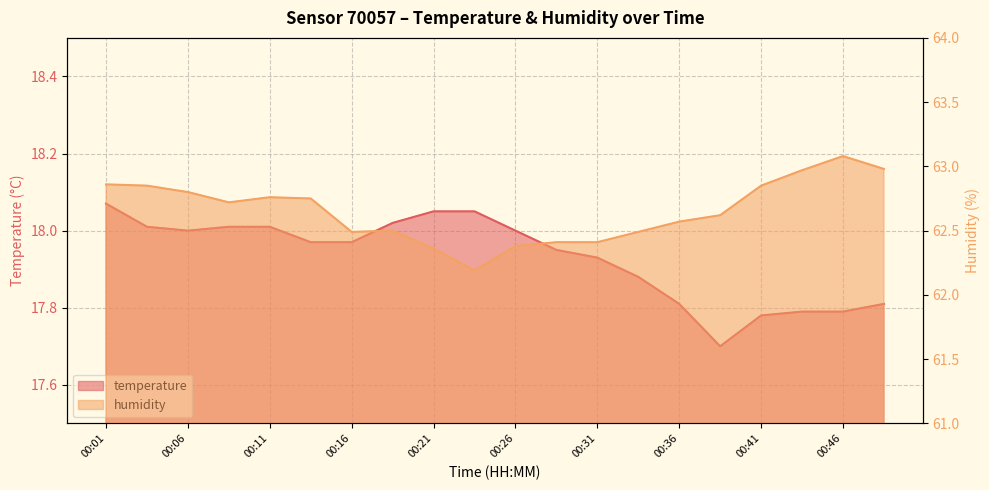

At 00:21, list the series in order from smallest to largest.

temperature, humidity